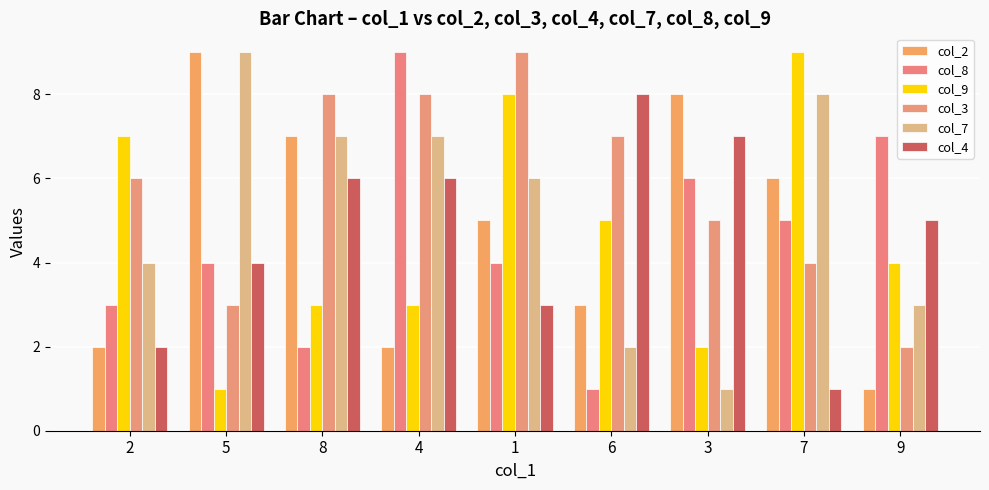

Which series changed the most between 5 and 9?

col_2